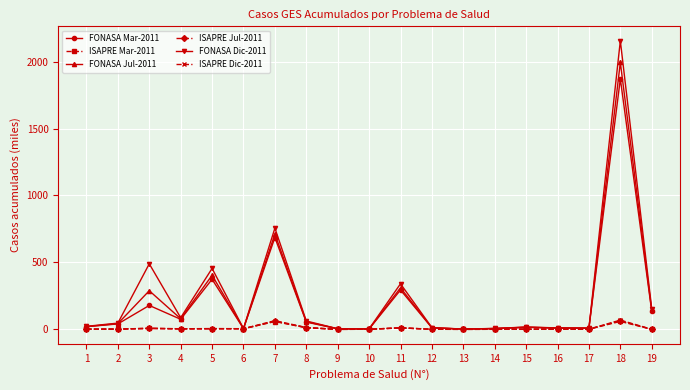

At which category does FONASA Dic-2011 reach its first local valley?

4